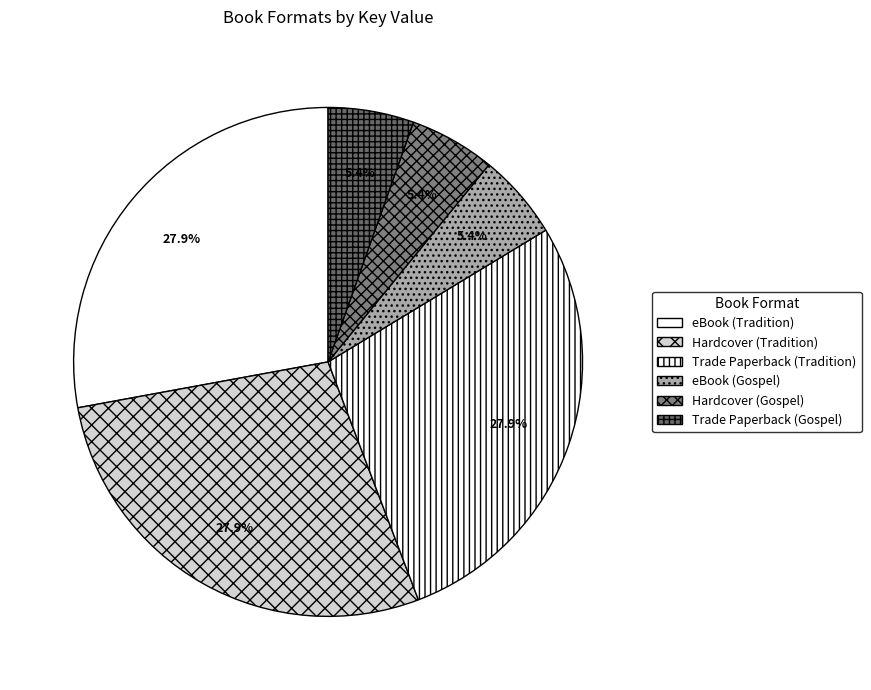

Is it true that eBook (Tradition) is 28% of the pie?

True